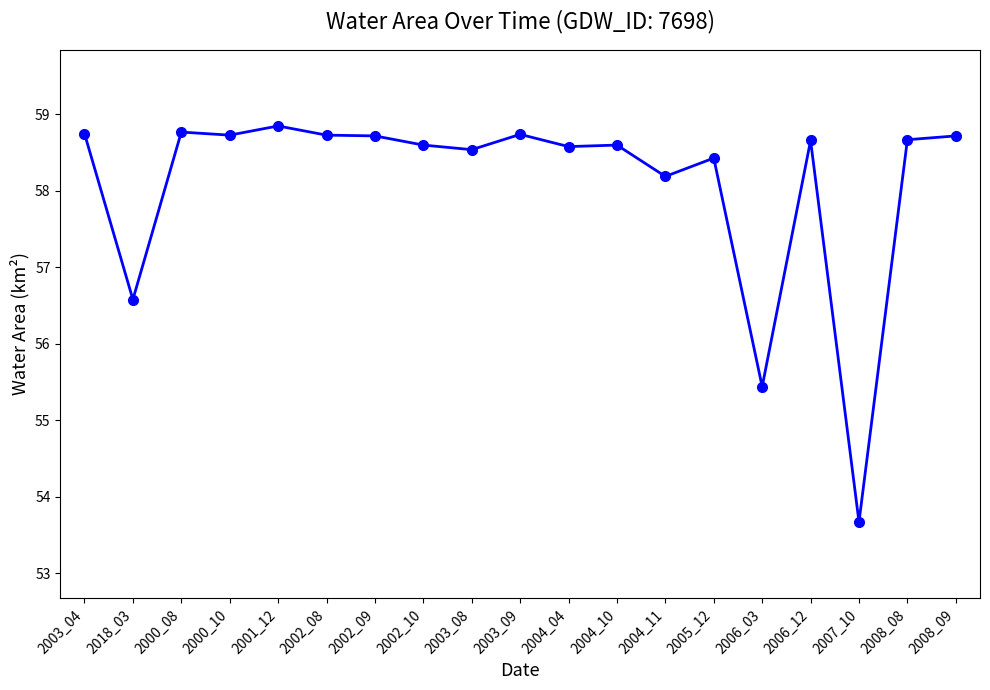

True or false: there are more than 0 points higher than both neighbors.

True